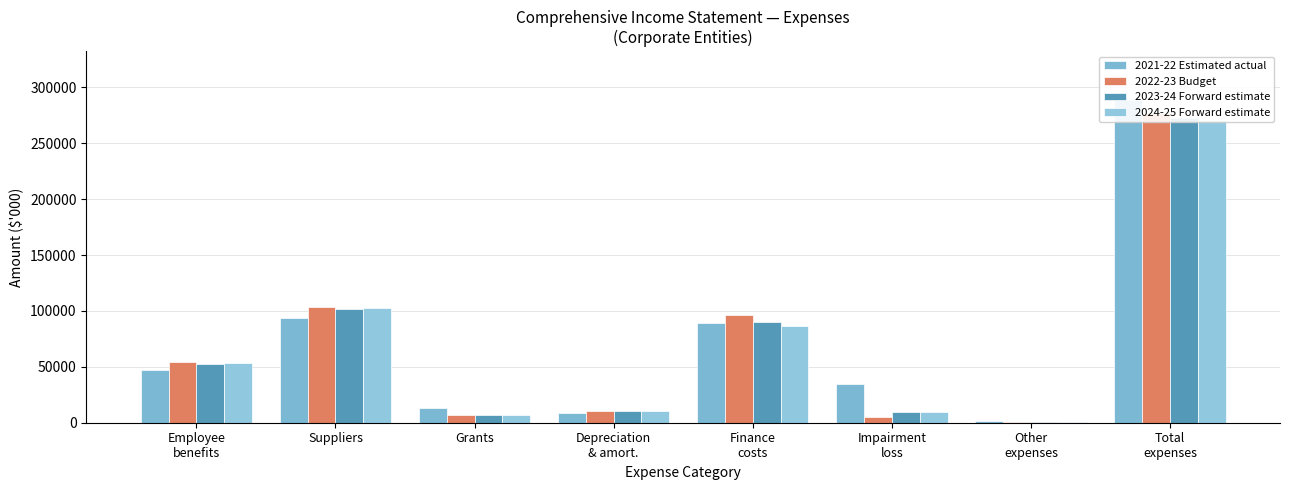

The 2024-25 Forward estimate series shows 21028 at Suppliers. True or false?

False